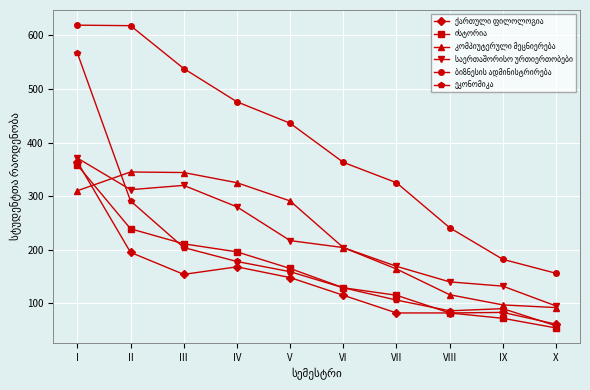

At which category is the sum across all series the highest?

I